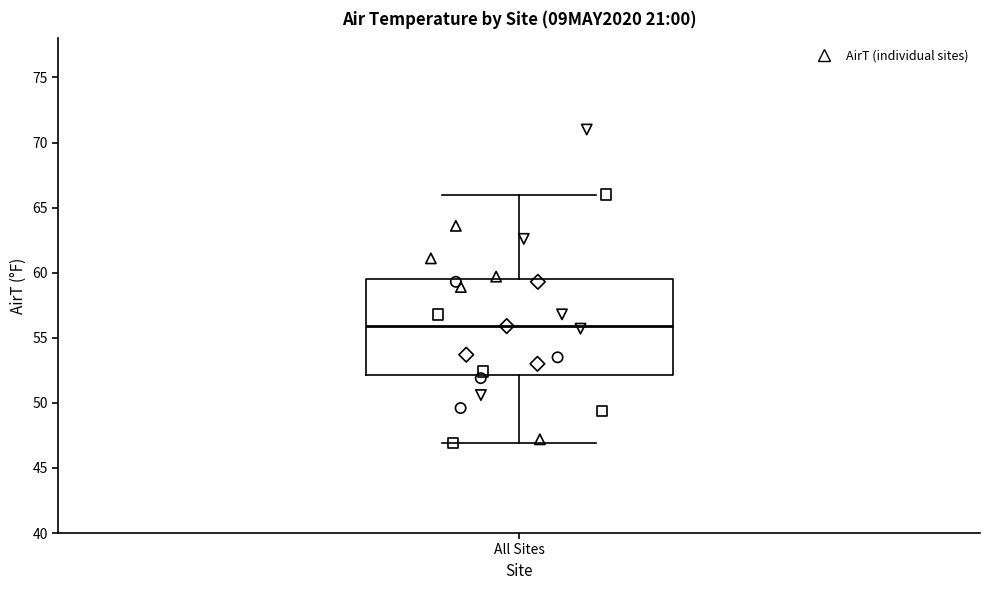

Where is the lower edge of the box for All Sites on the y-axis? The values are not printed on the chart, so give them approximately, as read against the axis.

52.0